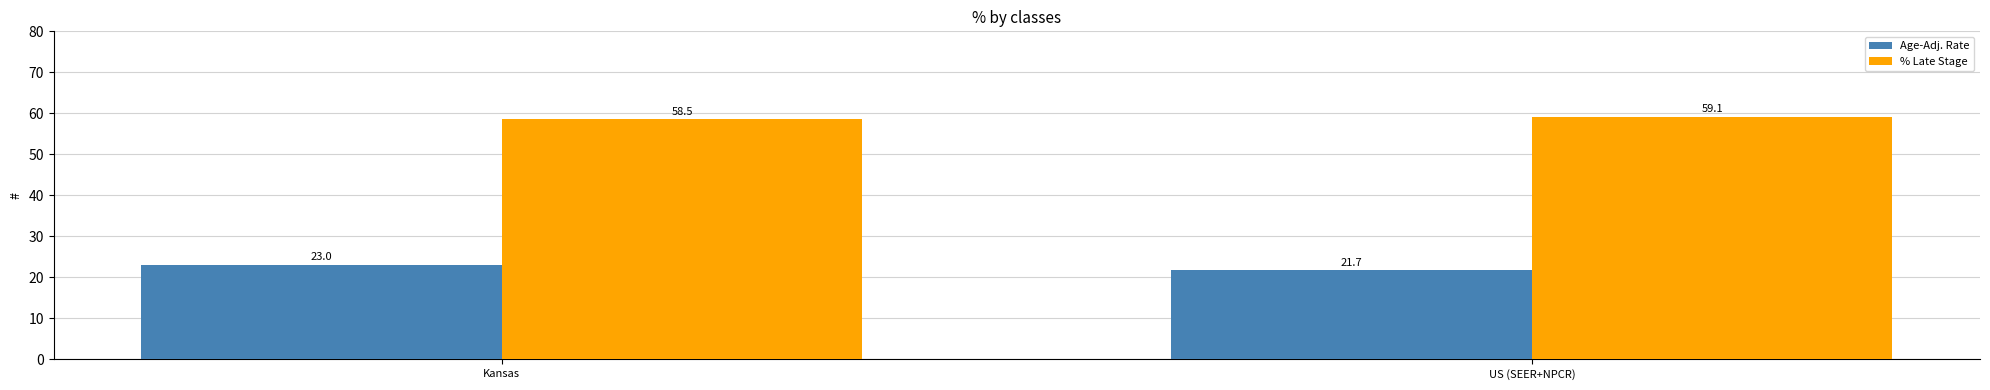

What is the spread (max minus min) of values at Kansas?

35.5